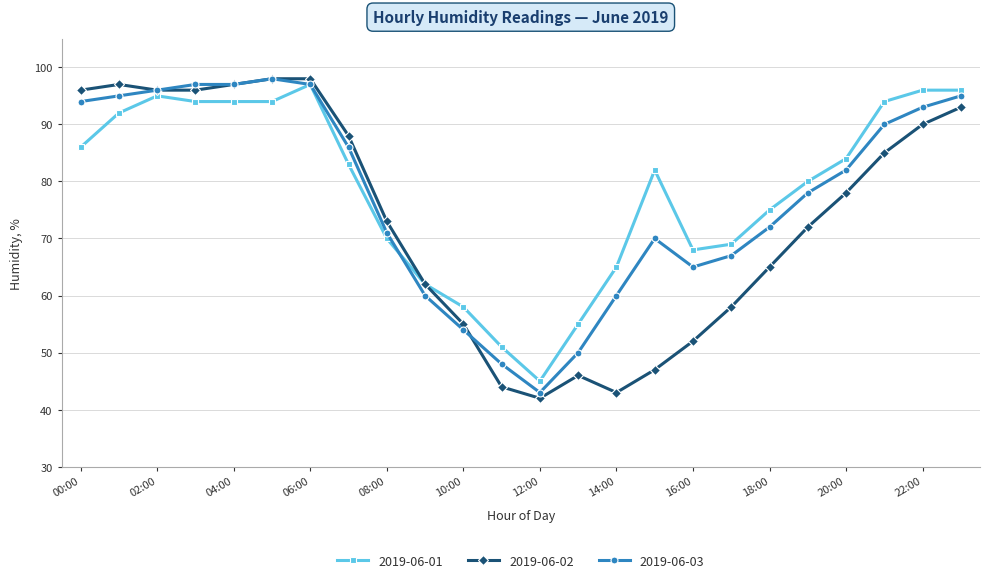

Reading right to left, extract all data points from this chart.

2019-06-01: 96	96	94	84	80	75	69	68	82	65	55	45	51	58	62	70	83	97	94	94	94	95	92	86
2019-06-02: 93	90	85	78	72	65	58	52	47	43	46	42	44	55	62	73	88	98	98	97	96	96	97	96
2019-06-03: 95	93	90	82	78	72	67	65	70	60	50	43	48	54	60	71	86	97	98	97	97	96	95	94